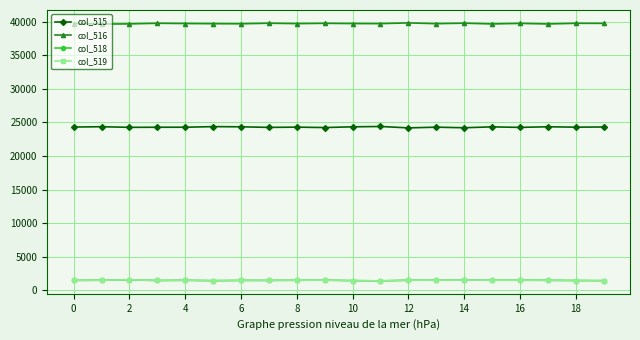

What is the lowest value of the col_516 series?

39671